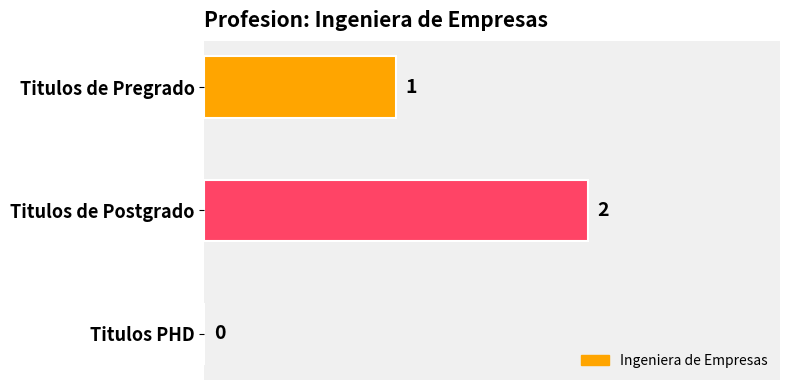

How many categories are shown in the chart?

3